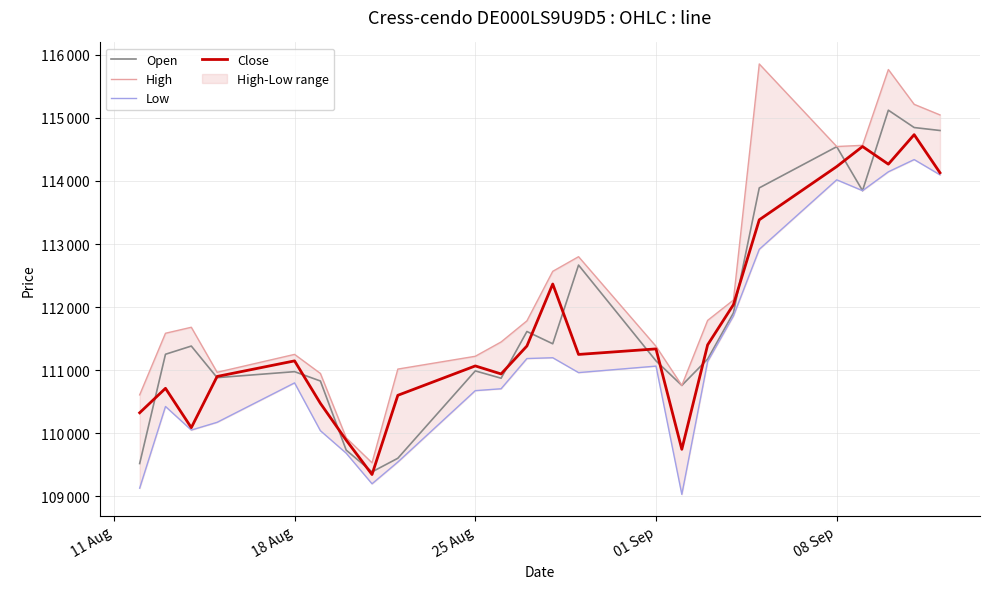

True or false: High and Low cross at least once.

False